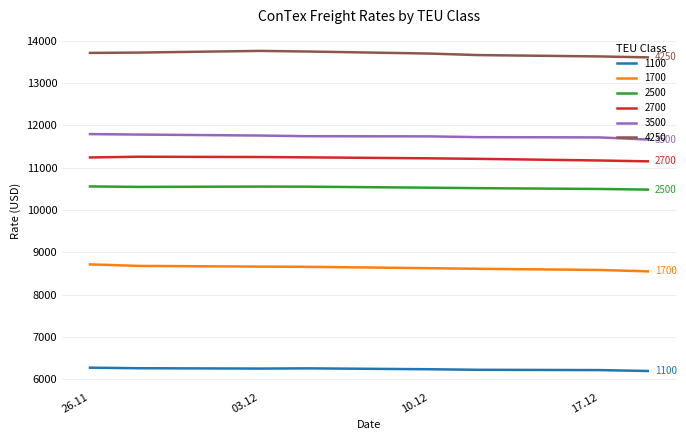

Rank the series by their maximum value, from highest to lowest.

4250, 3500, 2700, 2500, 1700, 1100